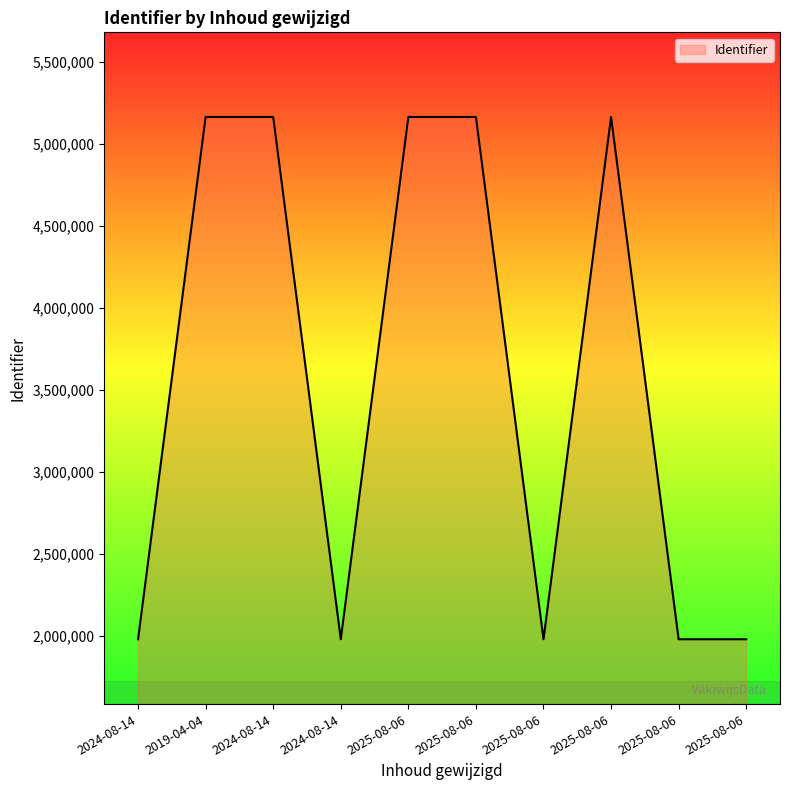

What is the sum of the values at 2025-08-06 and 2025-08-06?

7144252